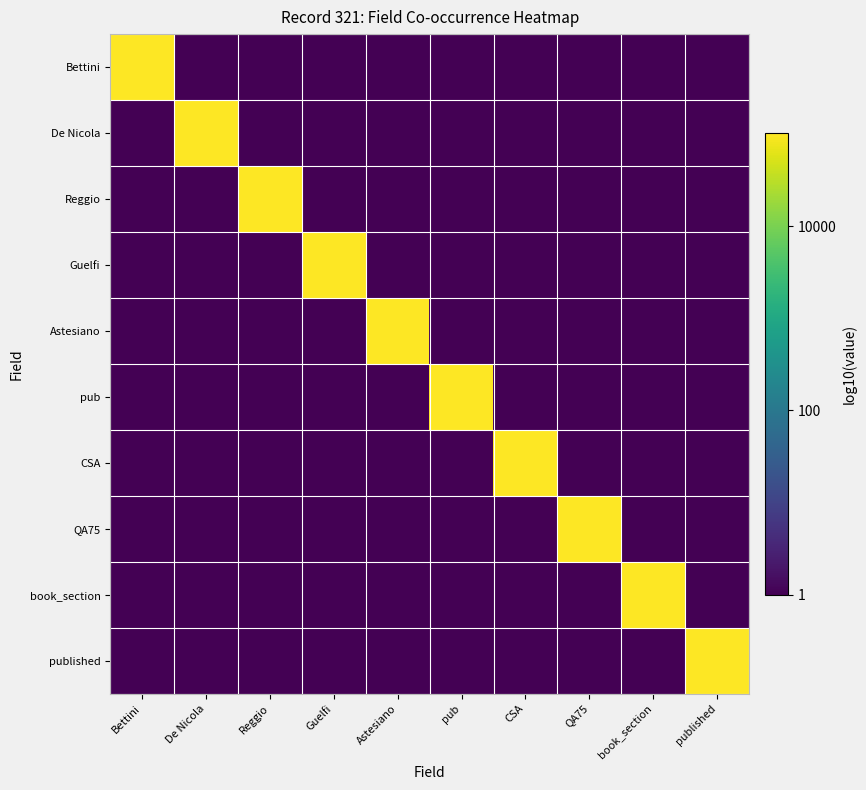

Reading right to left, transcribe all the data shown in this chart.

Bettini: published=0.0	book_section=0.0	QA75=0.0	CSA=0.0	pub=0.0	Astesiano=0.0	Guelfi=0.0	Reggio=0.0	De Nicola=0.0	Bettini=2.5
De Nicola: published=0.0	book_section=0.0	QA75=0.0	CSA=0.0	pub=0.0	Astesiano=0.0	Guelfi=0.0	Reggio=0.0	De Nicola=2.5	Bettini=0.0
Reggio: published=0.0	book_section=0.0	QA75=0.0	CSA=0.0	pub=0.0	Astesiano=0.0	Guelfi=0.0	Reggio=2.5	De Nicola=0.0	Bettini=0.0
Guelfi: published=0.0	book_section=0.0	QA75=0.0	CSA=0.0	pub=0.0	Astesiano=0.0	Guelfi=2.5	Reggio=0.0	De Nicola=0.0	Bettini=0.0
Astesiano: published=0.0	book_section=0.0	QA75=0.0	CSA=0.0	pub=0.0	Astesiano=2.5	Guelfi=0.0	Reggio=0.0	De Nicola=0.0	Bettini=0.0
pub: published=0.0	book_section=0.0	QA75=0.0	CSA=0.0	pub=2.5	Astesiano=0.0	Guelfi=0.0	Reggio=0.0	De Nicola=0.0	Bettini=0.0
CSA: published=0.0	book_section=0.0	QA75=0.0	CSA=2.5	pub=0.0	Astesiano=0.0	Guelfi=0.0	Reggio=0.0	De Nicola=0.0	Bettini=0.0
QA75: published=0.0	book_section=0.0	QA75=2.5	CSA=0.0	pub=0.0	Astesiano=0.0	Guelfi=0.0	Reggio=0.0	De Nicola=0.0	Bettini=0.0
book_section: published=0.0	book_section=2.5	QA75=0.0	CSA=0.0	pub=0.0	Astesiano=0.0	Guelfi=0.0	Reggio=0.0	De Nicola=0.0	Bettini=0.0
published: published=2.5	book_section=0.0	QA75=0.0	CSA=0.0	pub=0.0	Astesiano=0.0	Guelfi=0.0	Reggio=0.0	De Nicola=0.0	Bettini=0.0